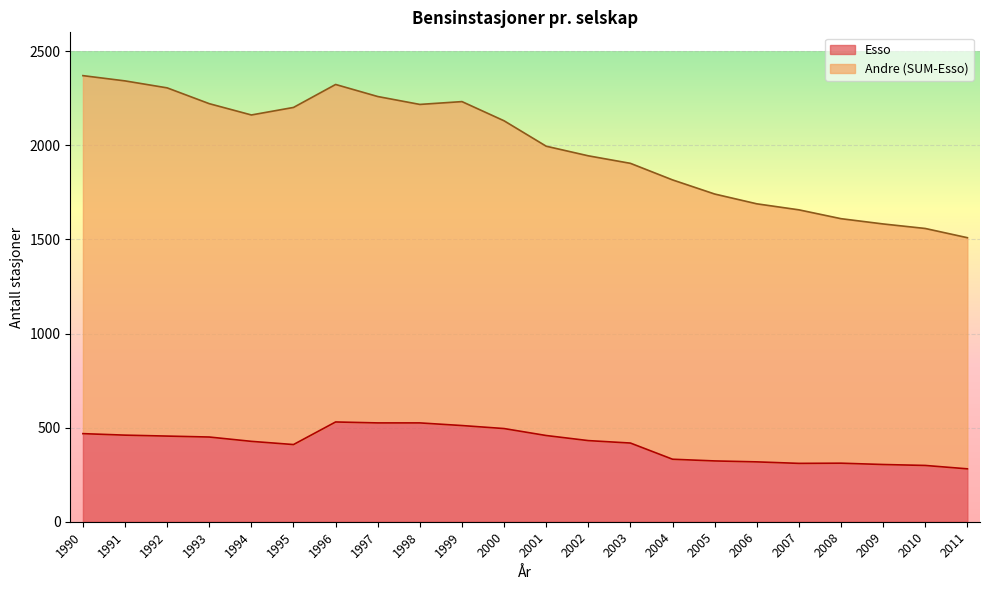

What is the difference between the maximum and minimum values in the Esso series?

249